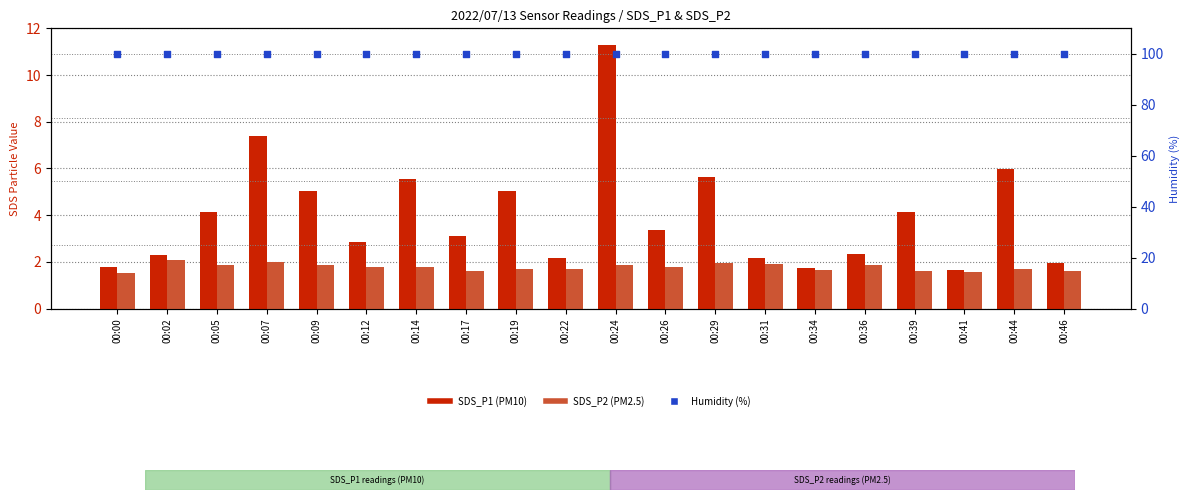

What are all the series names shown in the legend?

SDS_P1, SDS_P2, Humidity (%)